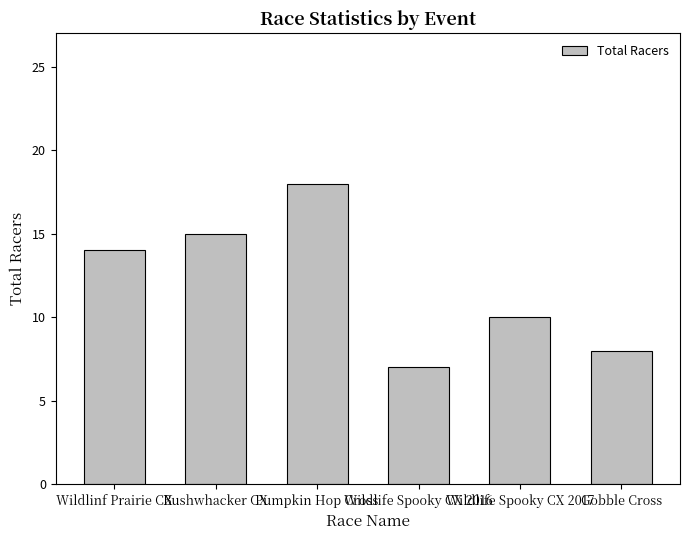

The value at Wildlinf Prairie CX is 9. True or false?

False